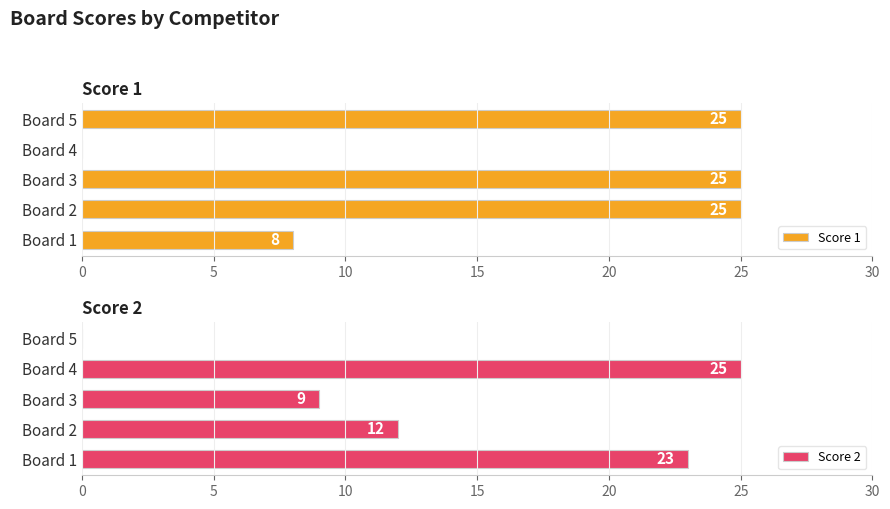

True or false: Score 2 has a value of 23 at Board 1.

True